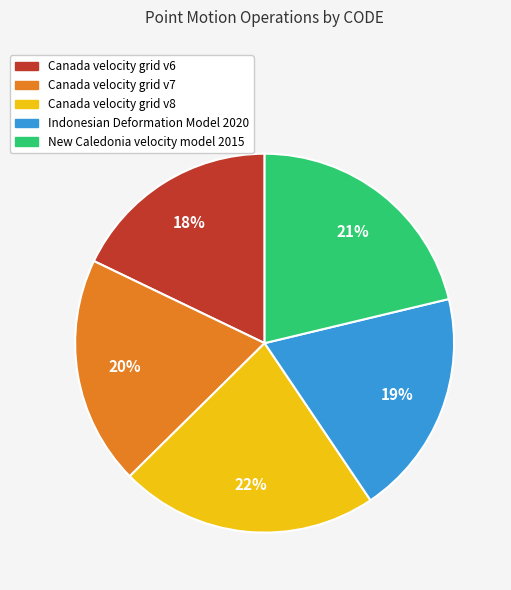

The Canada velocity grid v8 slice represents 35% of the pie. True or false?

False